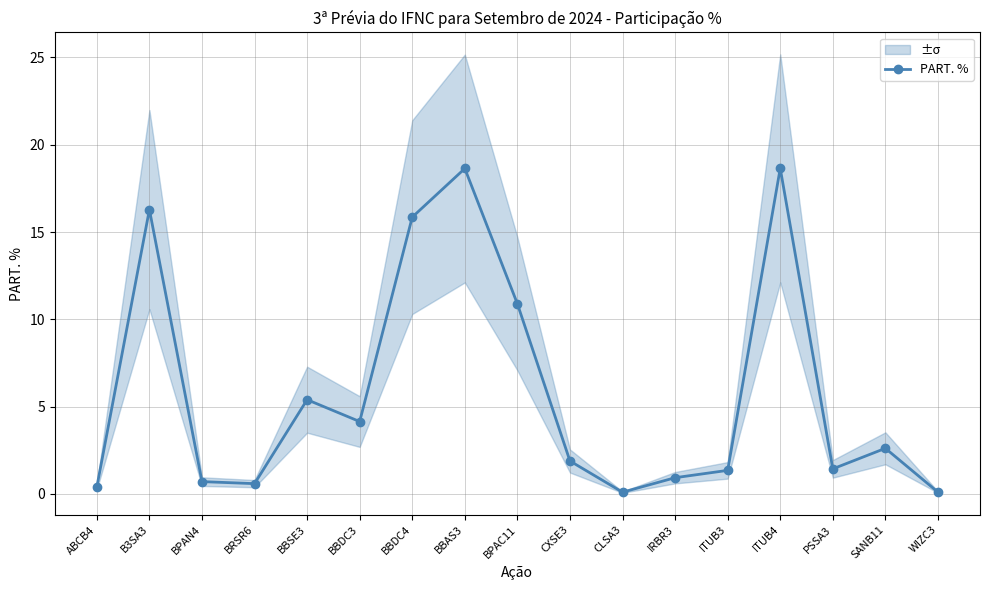

The value at BPAC11 is 17.2. True or false?

False